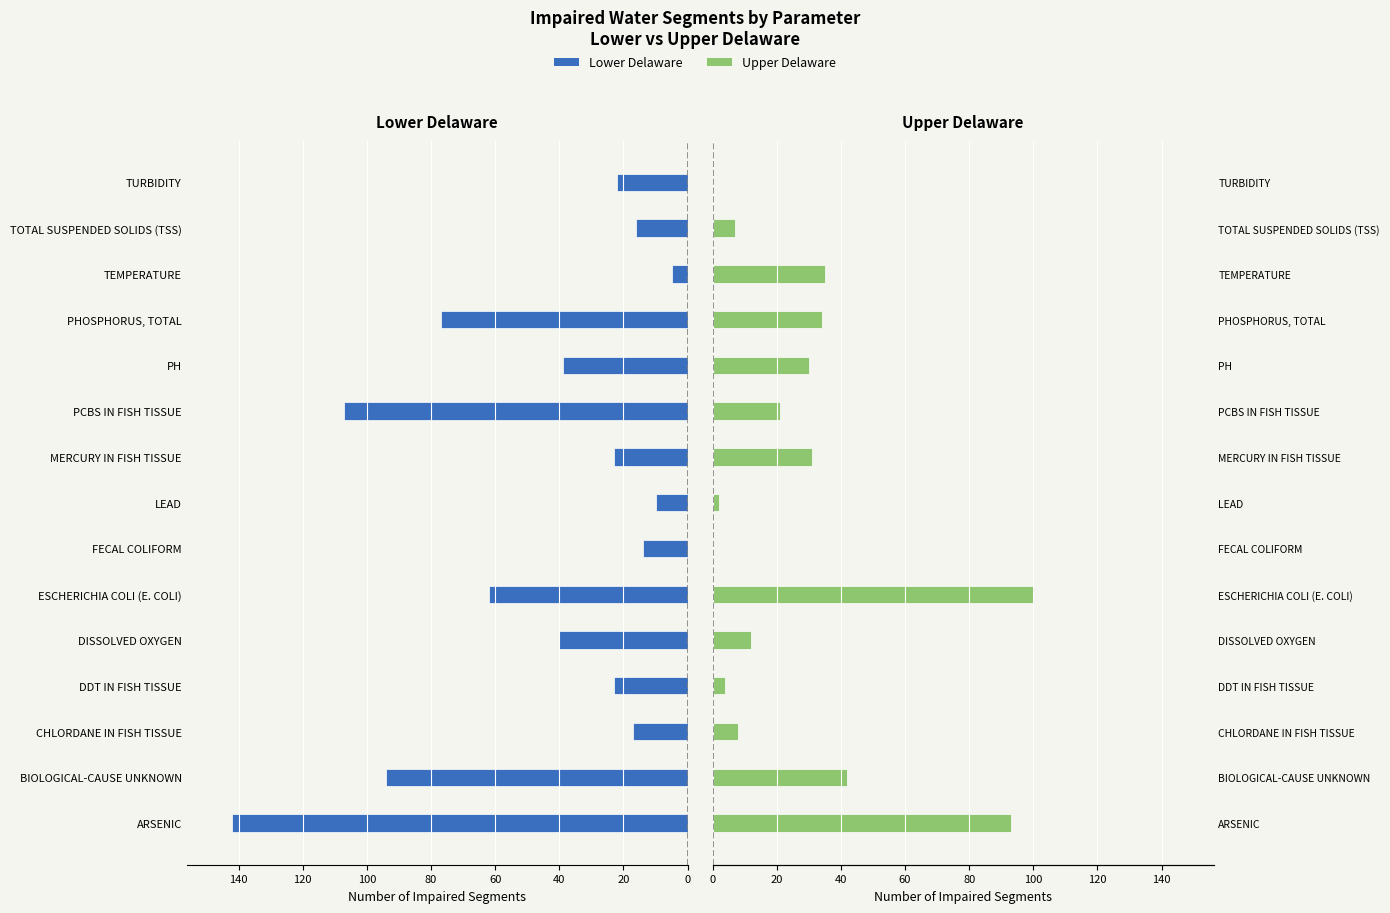

How many bars are there in each group?

2